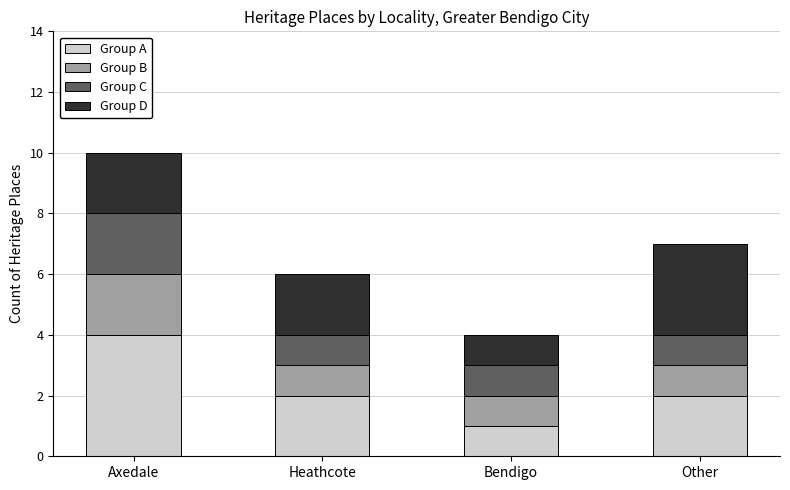

At which category is the sum across all series the highest?

Axedale